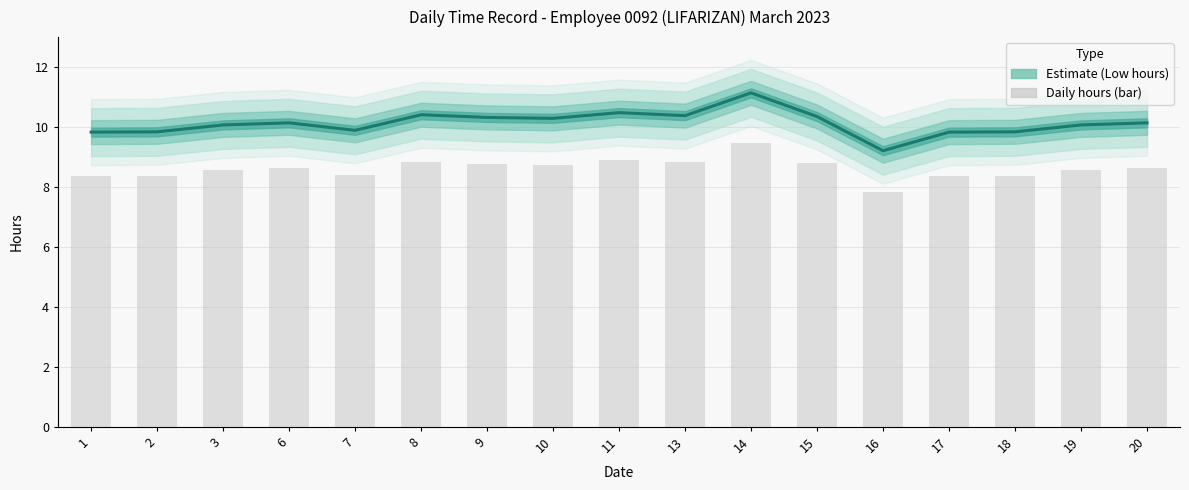

What is the maximum value for Daily raw hours?

9.5